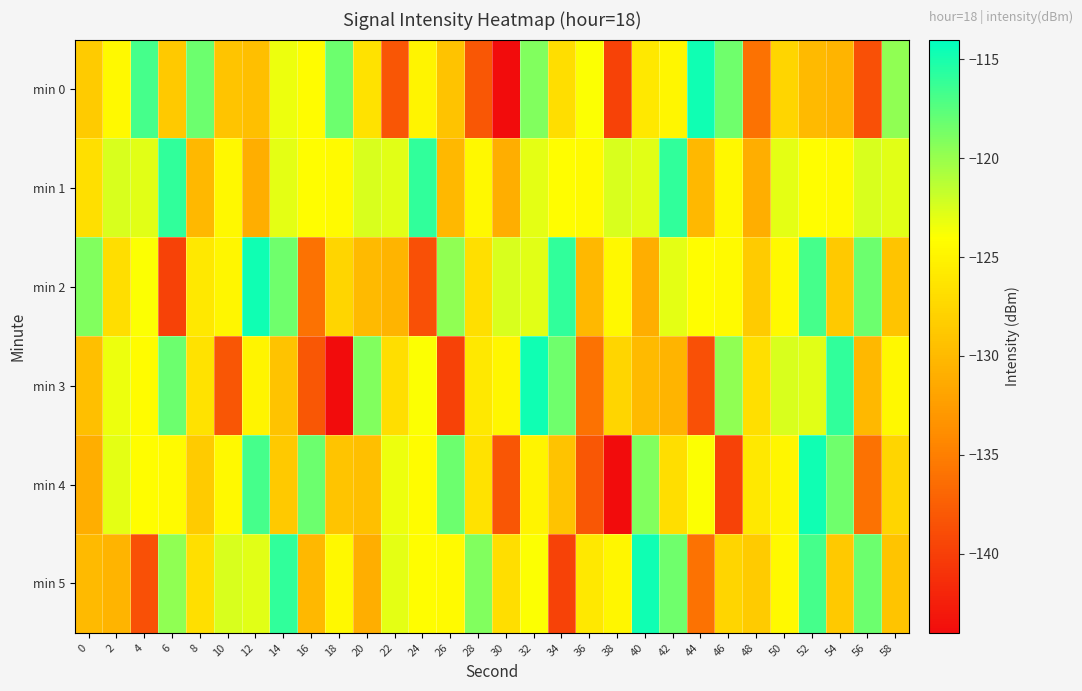

Rank the series at 52 from lowest to highest value.

min 0, min 1, min 3, min 2, min 5, min 4